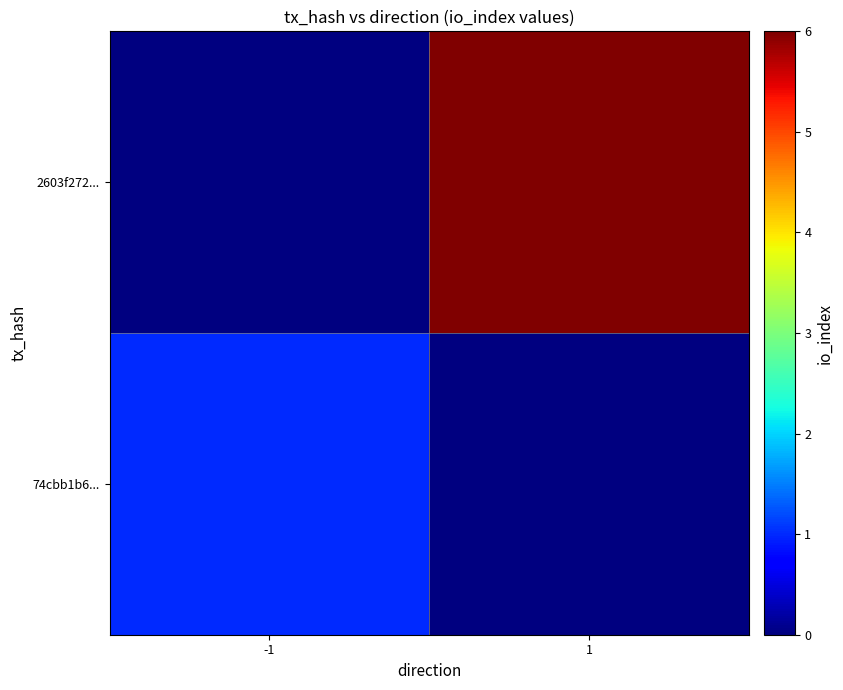

Reading left to right, extract all data points from this chart.

74cbb1b6...: -1=1	1=0
2603f272...: -1=0	1=6